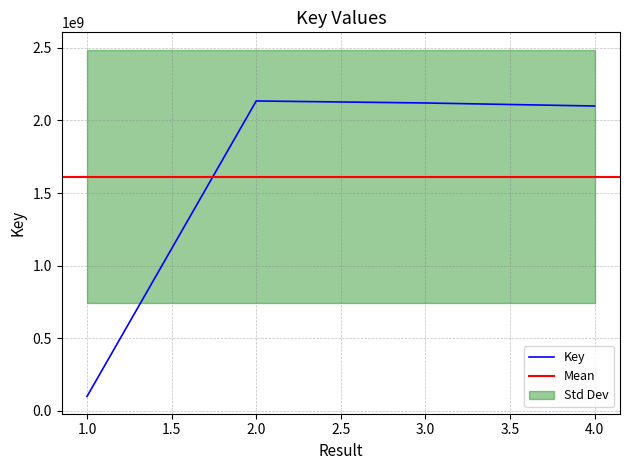

The value at 3 is 442851346. True or false?

False